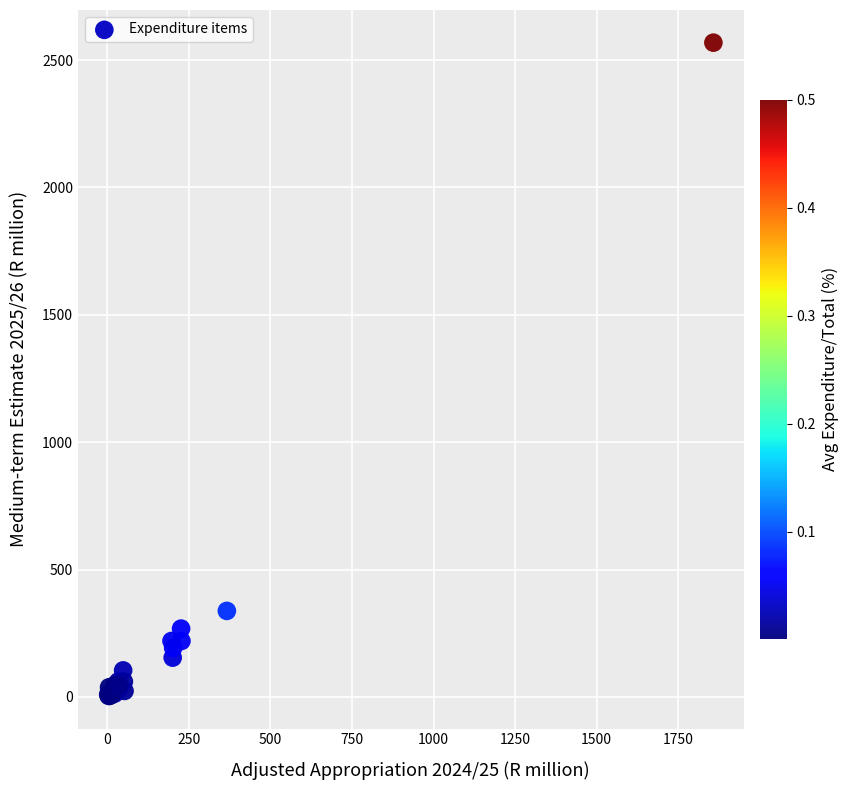

What Y value in the scatter plot is closest to 1286?

337.7